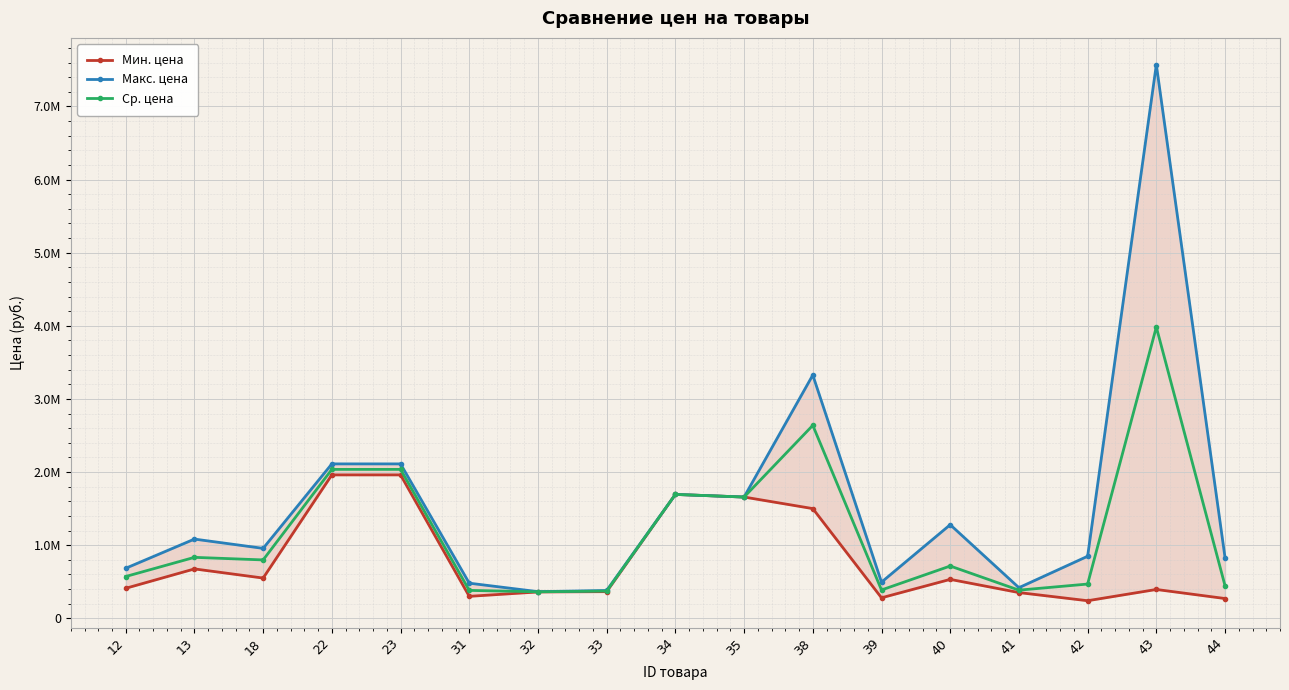

What is the value of the Макс. цена point at the 11th from the left?

3326600